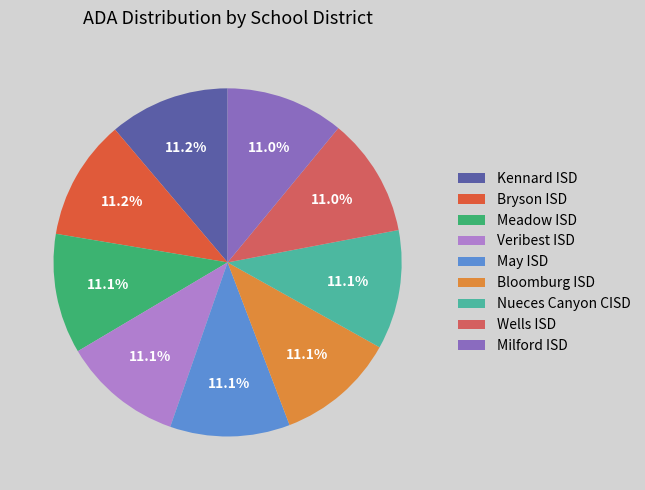

Between Bryson ISD and May ISD, which is larger?

Bryson ISD